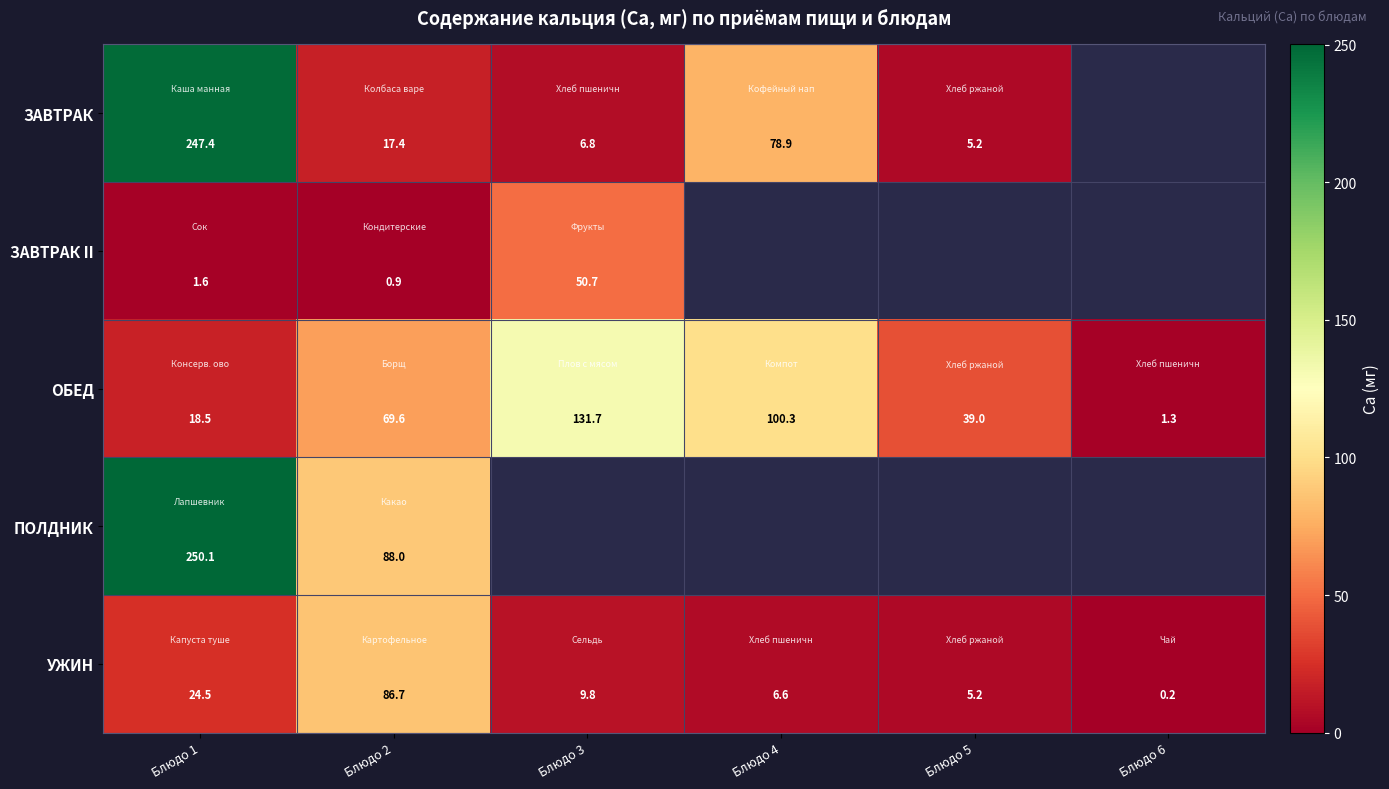

True or false: ОБЕД has a value of 66.6 at Блюдо 5.

False